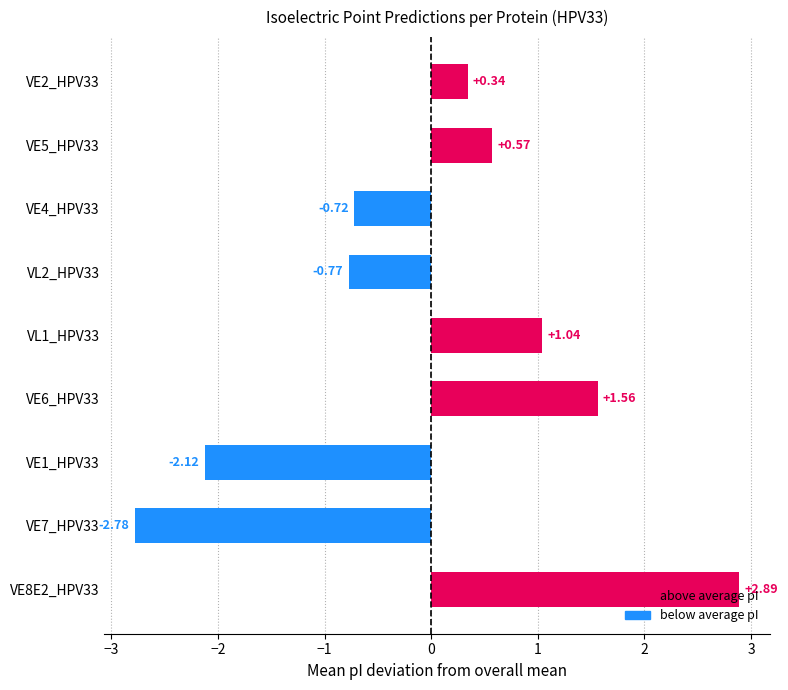

Rank the categories by value from lowest to highest.

VE7_HPV33, VE1_HPV33, VL2_HPV33, VE4_HPV33, VE2_HPV33, VE5_HPV33, VL1_HPV33, VE6_HPV33, VE8E2_HPV33